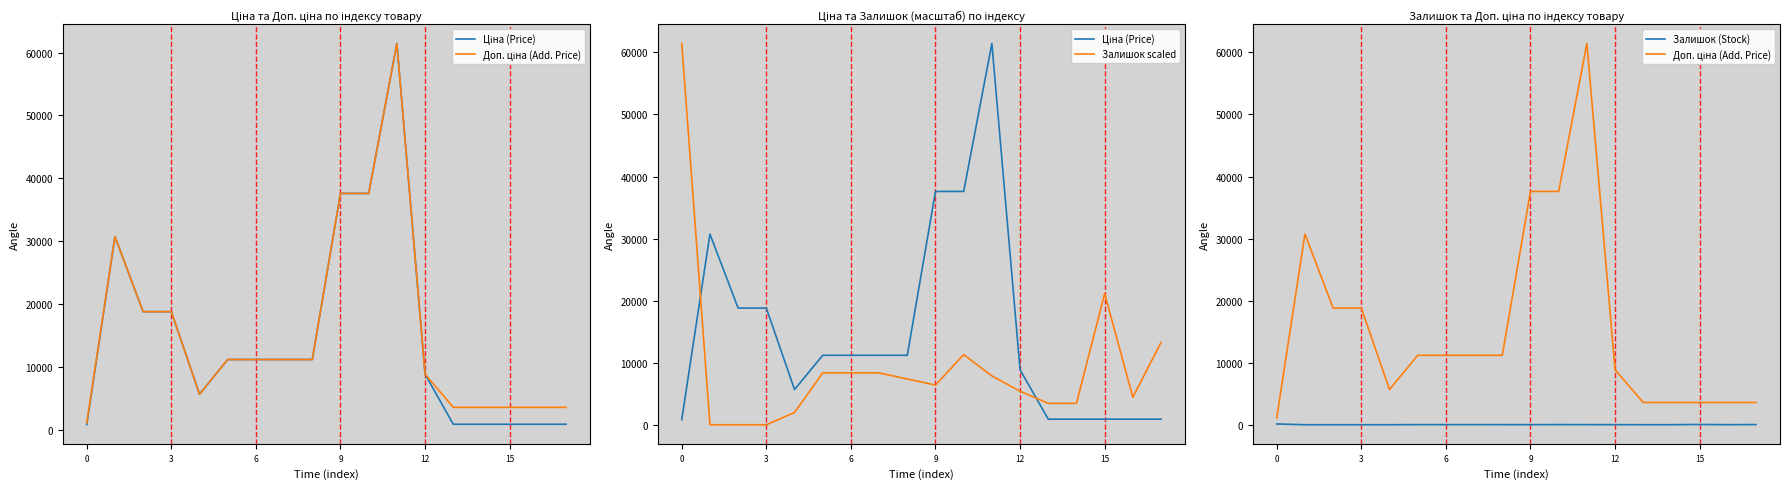

What is the label of the 7th point from the left?

6